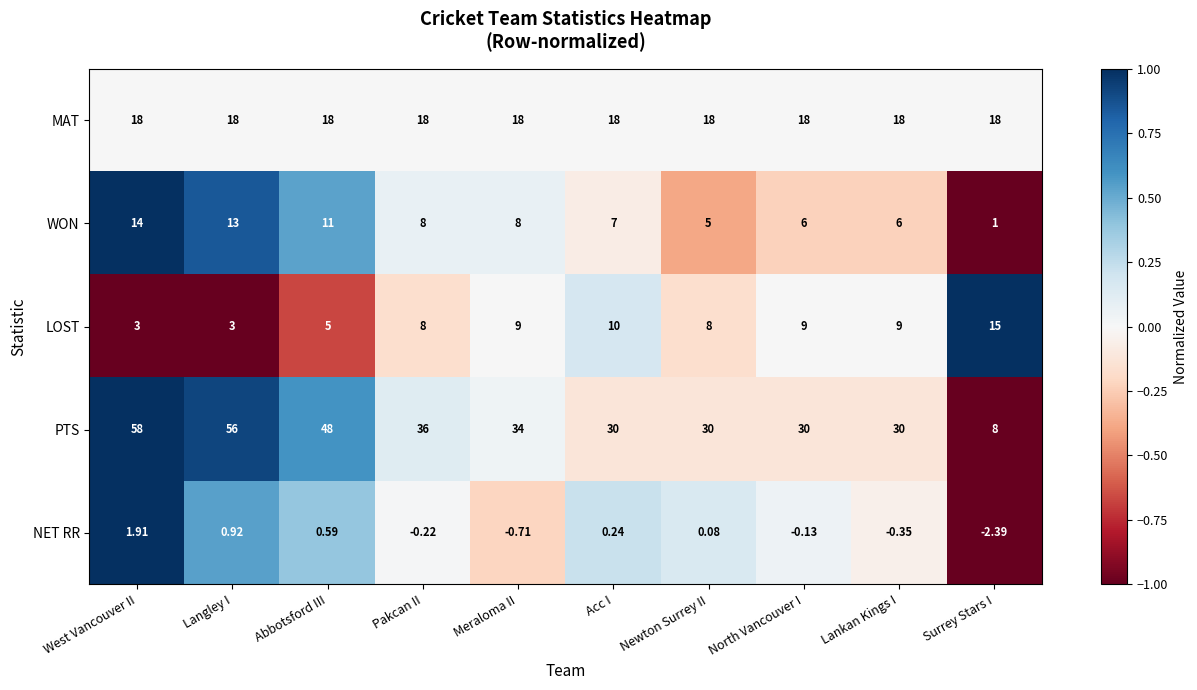

Which category has the lowest value across all series?

Surrey Stars I